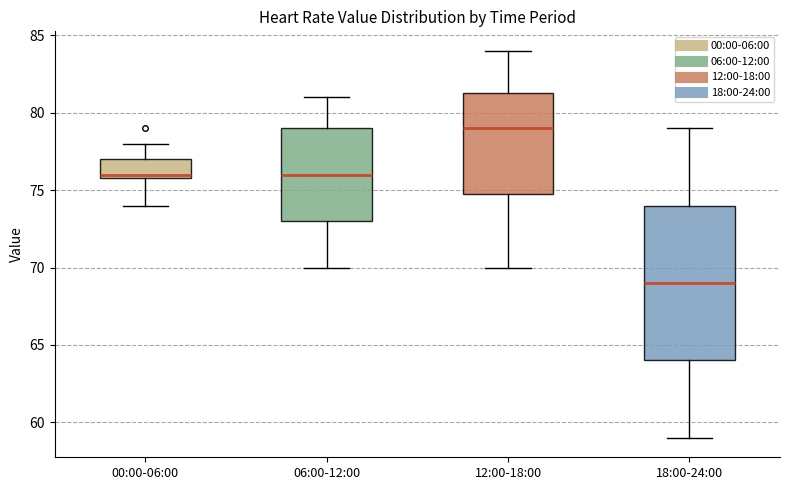

Which box's median line is the lowest?

18:00-24:00